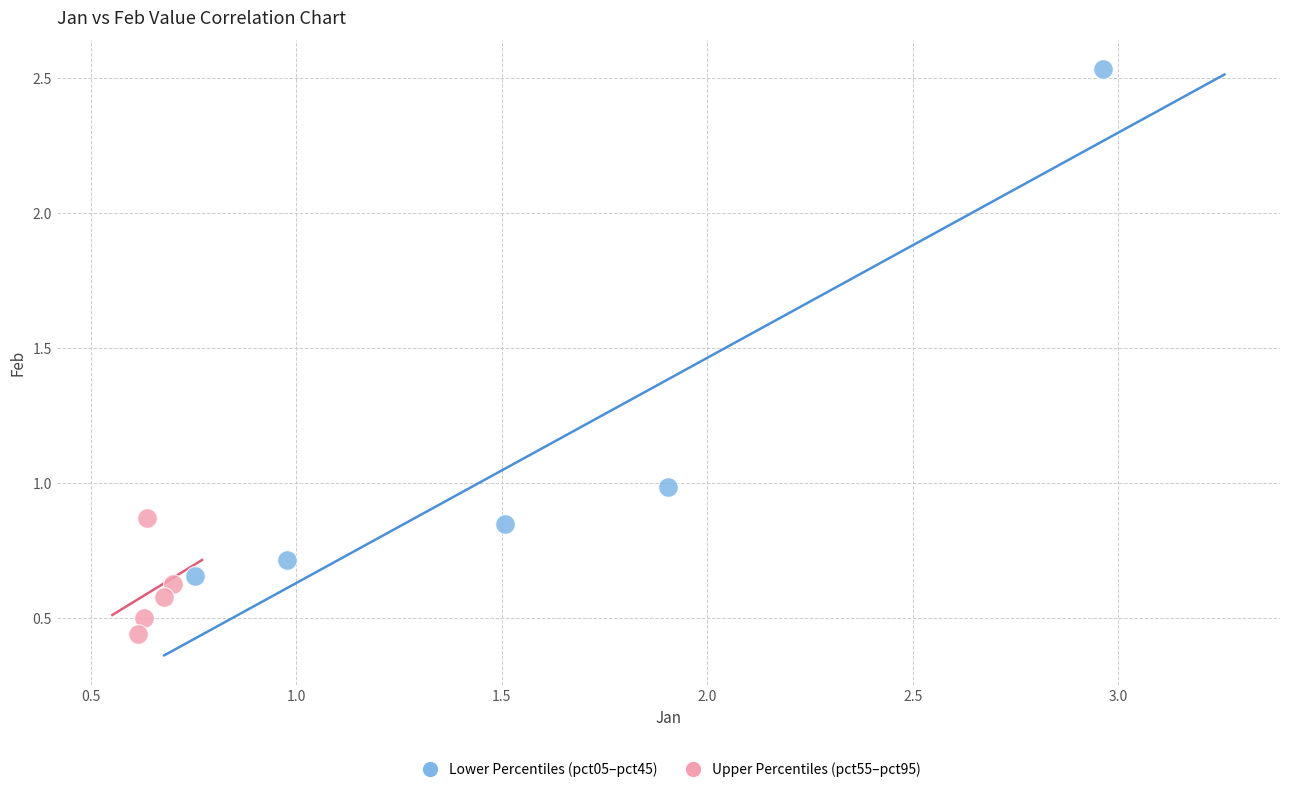

Which series reaches the maximum Y coordinate?

Lower Percentiles (pct05–pct45)